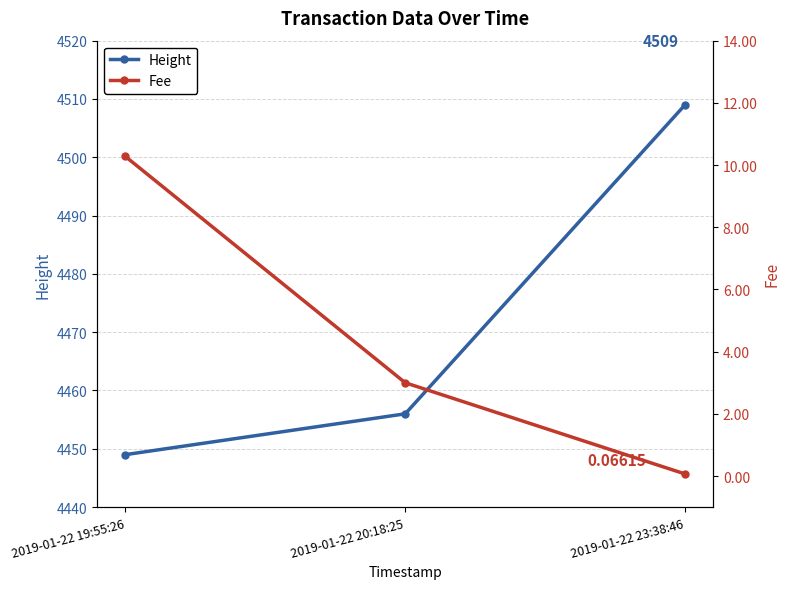

List the series in order of their peak value, highest first.

Height, Fee